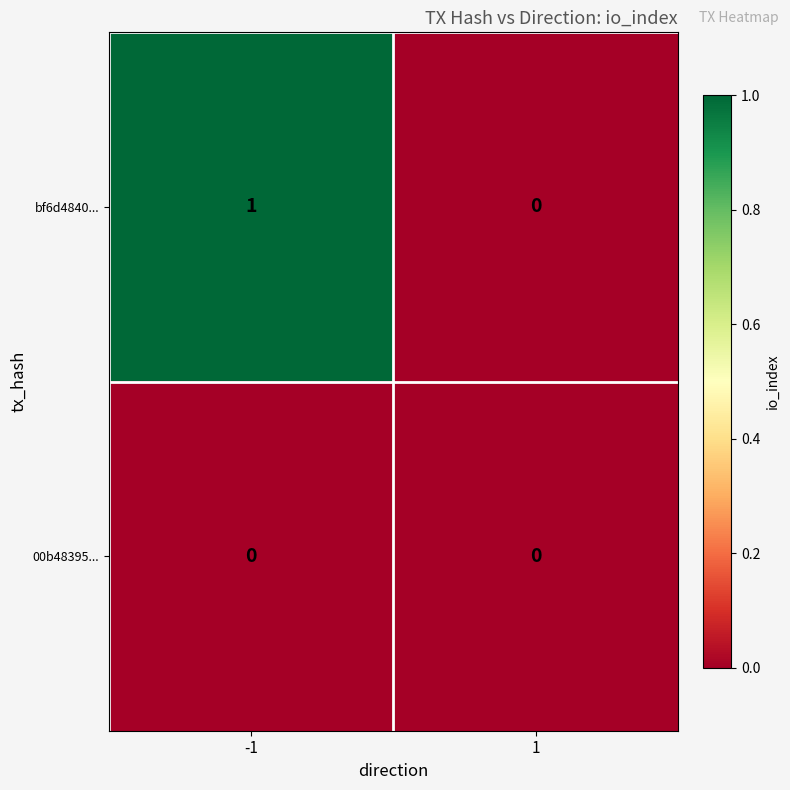

Between -1 and 1, which series saw the biggest shift?

bf6d4840...